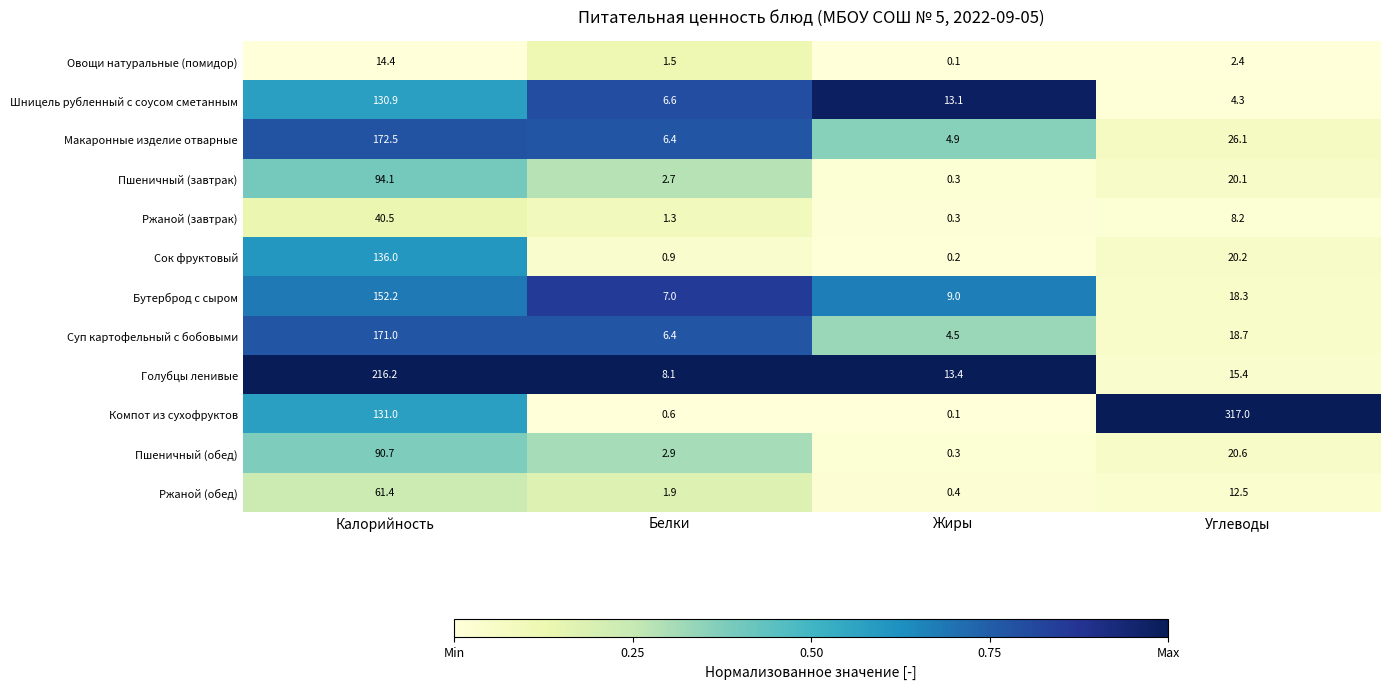

True or false: Голубцы ленивые has a value of 21.1 at Углеводы.

False